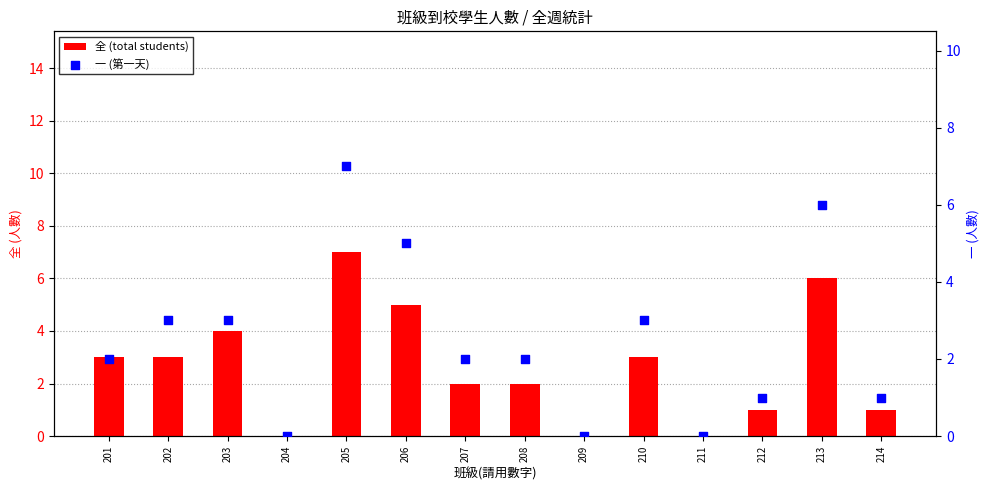

Which series reaches the maximum Y coordinate?

全 (total students)